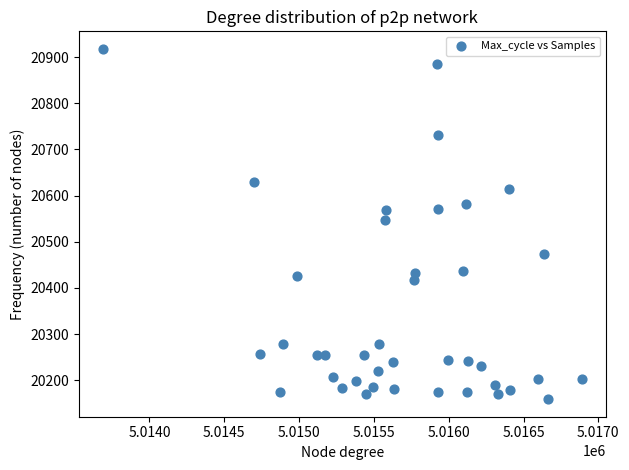

What is the range of X values (max minus min)?

3201